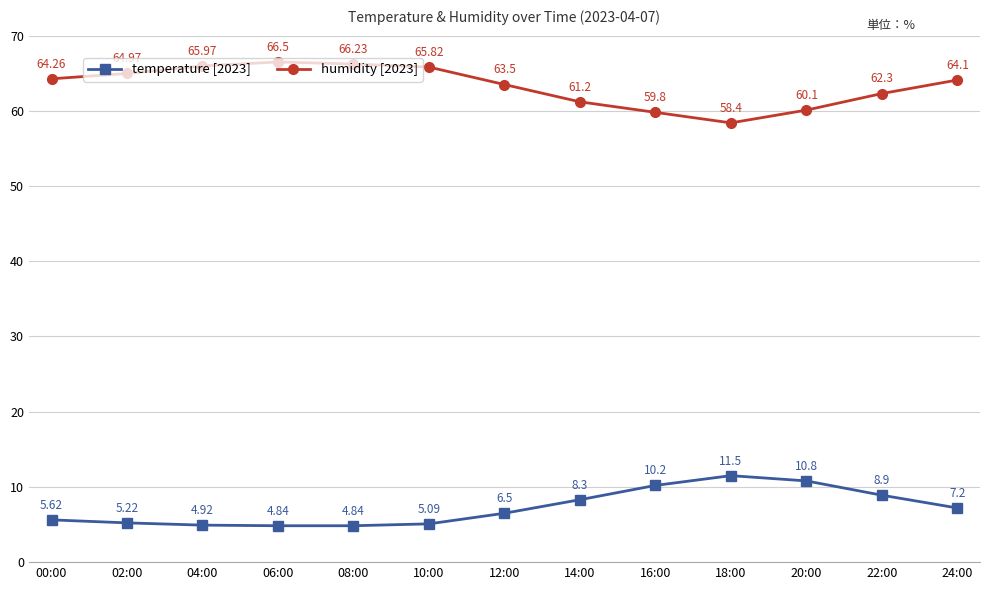

At how many categories does at least one series exceed 14?

13